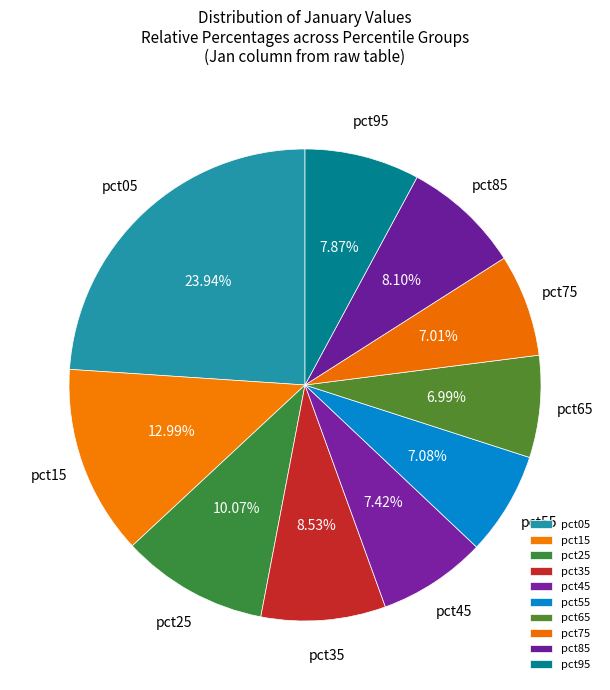

The pct95 slice represents 19% of the pie. True or false?

False